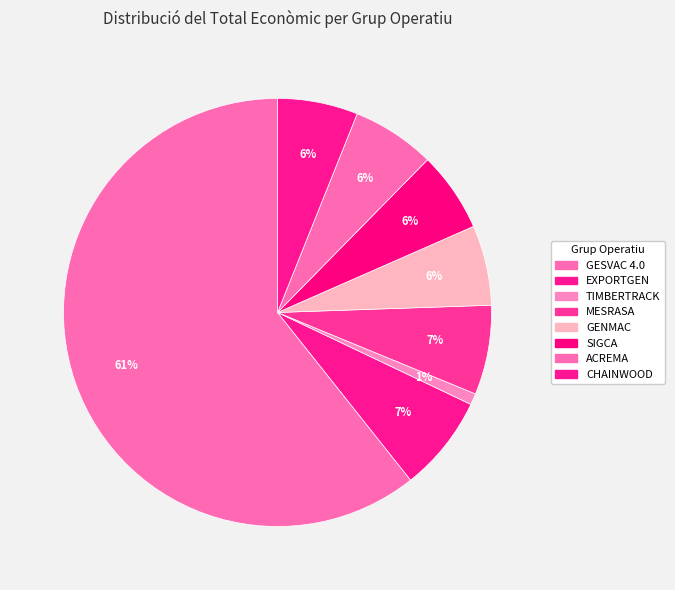

True or false: GENMAC accounts for 1% of the total.

False